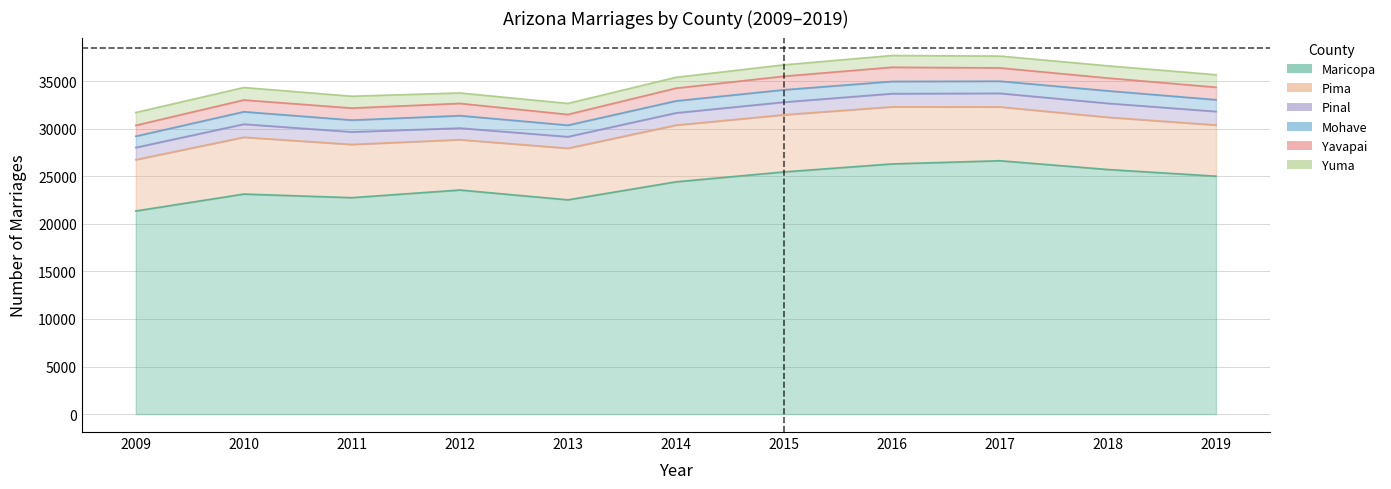

What is the highest value of the Maricopa series?

26629